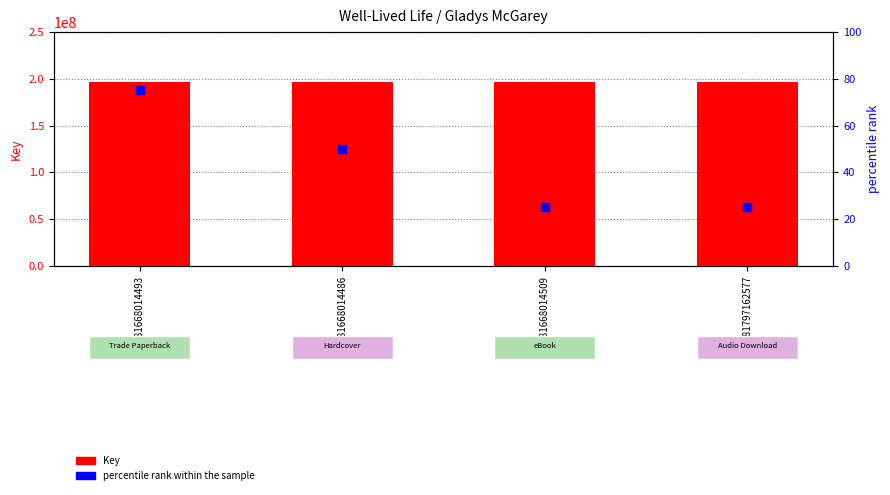

What is the total value across all series at 9781668014509?

196485821